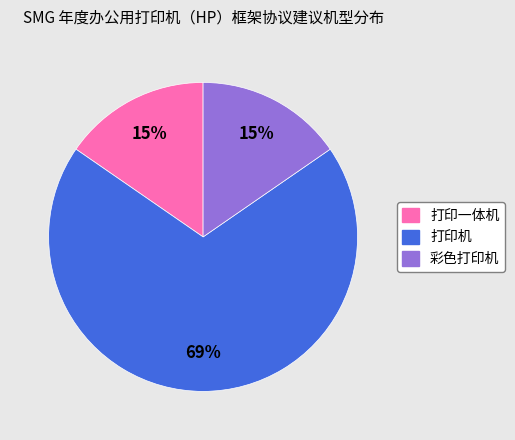

What is the majority slice?

打印机